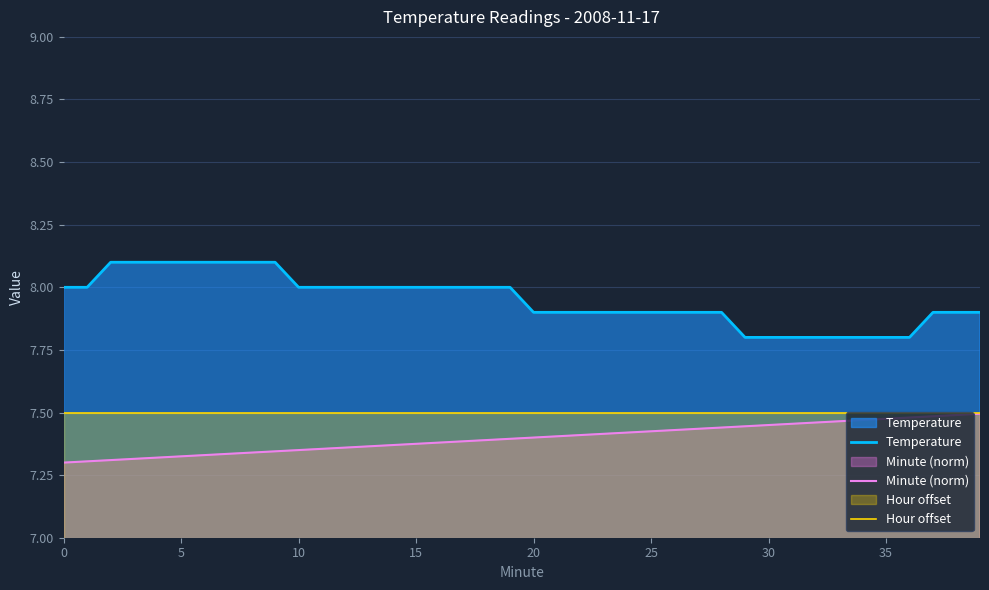

What is the value of the Temperature point at the 3rd from the left?

8.1